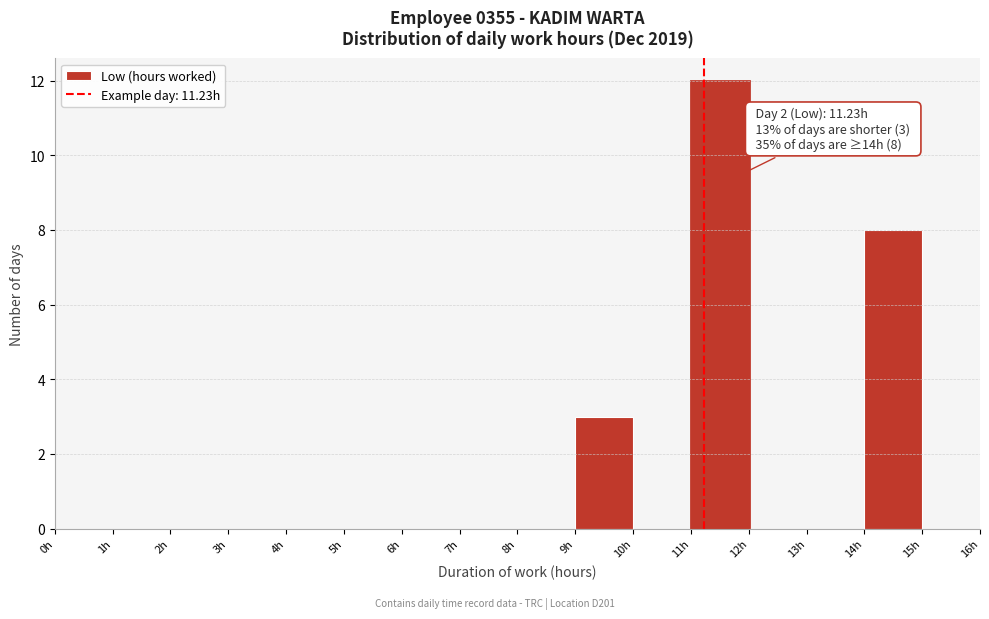

Over which range of the x-axis is the bar tallest?

11 to 12